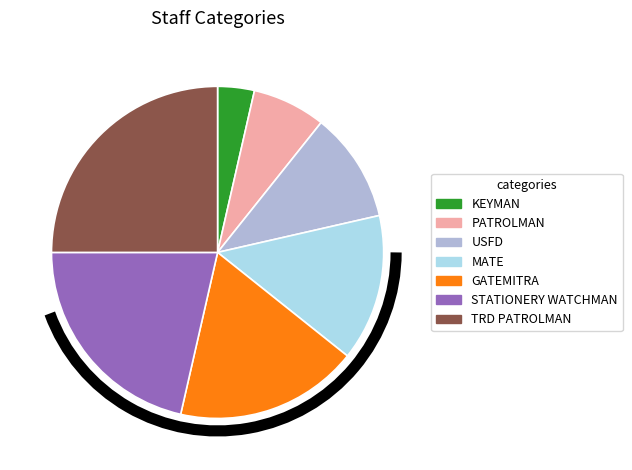

Does any single category account for the majority?

No